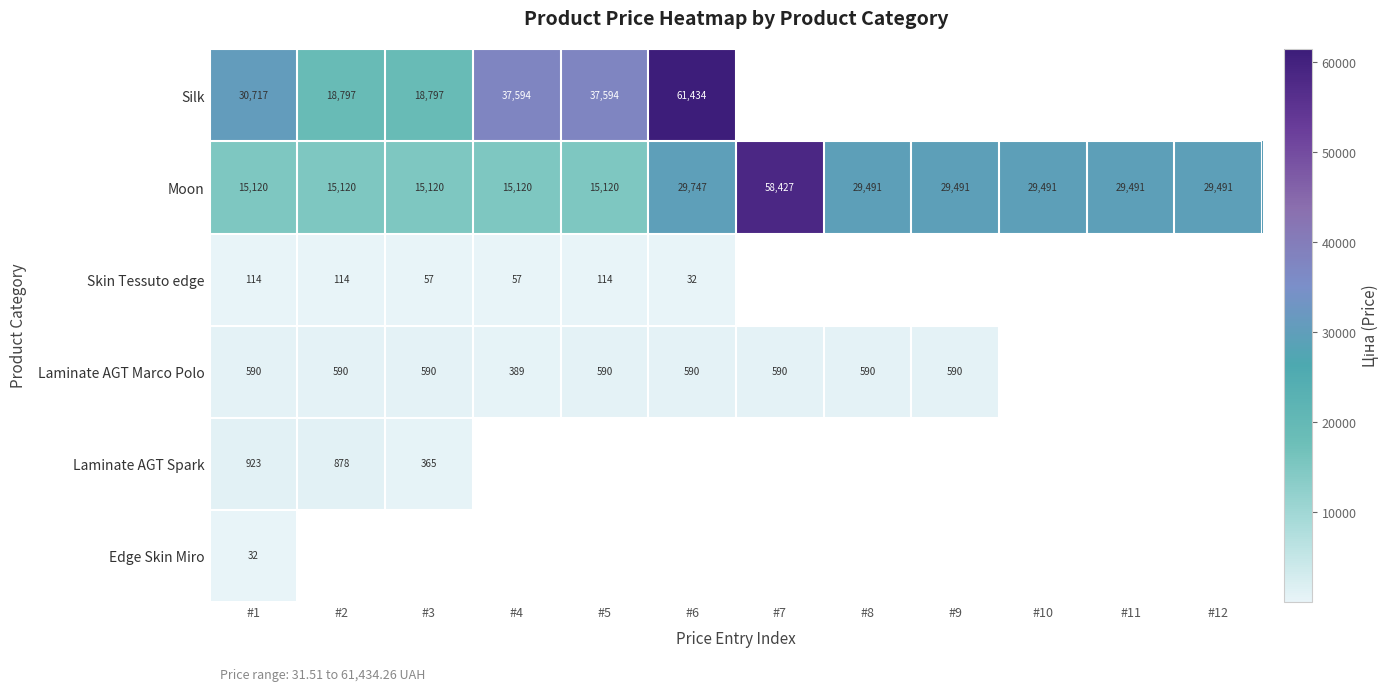

Is the value of Laminate AGT Marco Polo at #2 greater than the value of Laminate AGT Spark at #1?

No